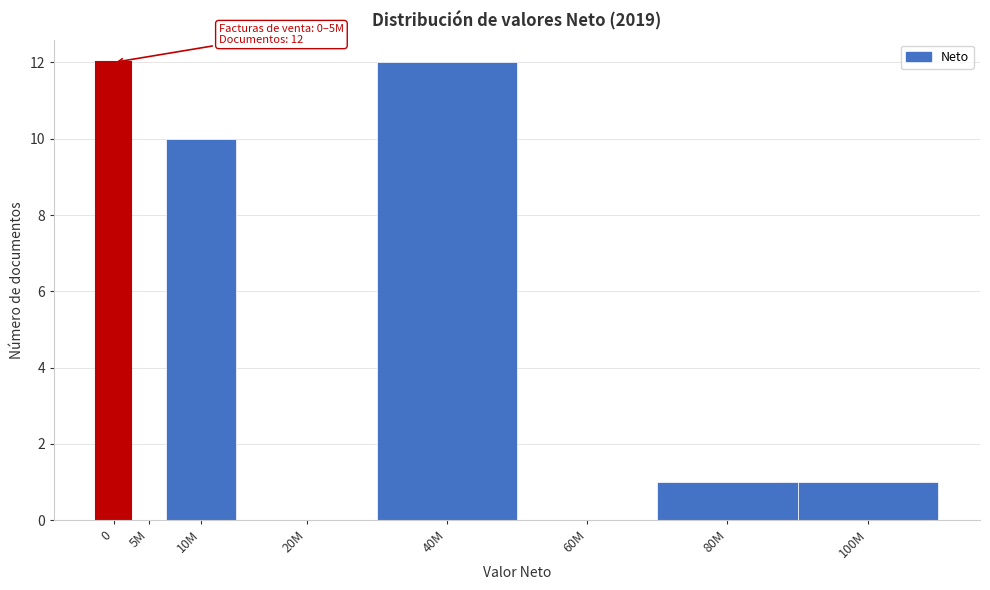

Reading right to left, transcribe all the data shown in this chart.

100M=1	80M=1	60M=0	40M=12	20M=0	10M=10	5M=0	0=12